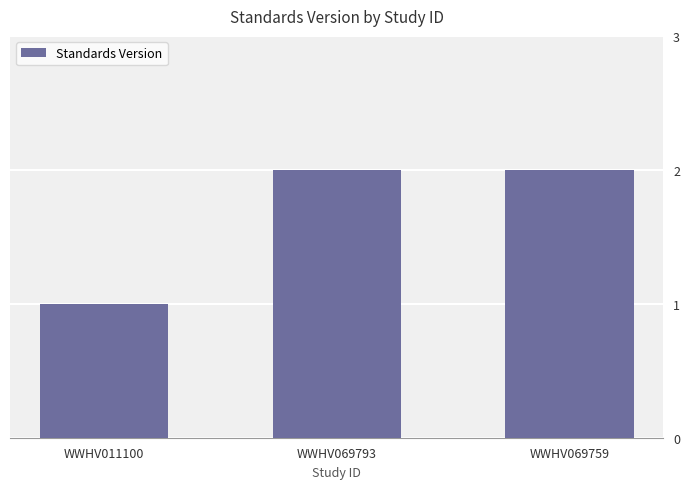

How many data points does each series have?

3